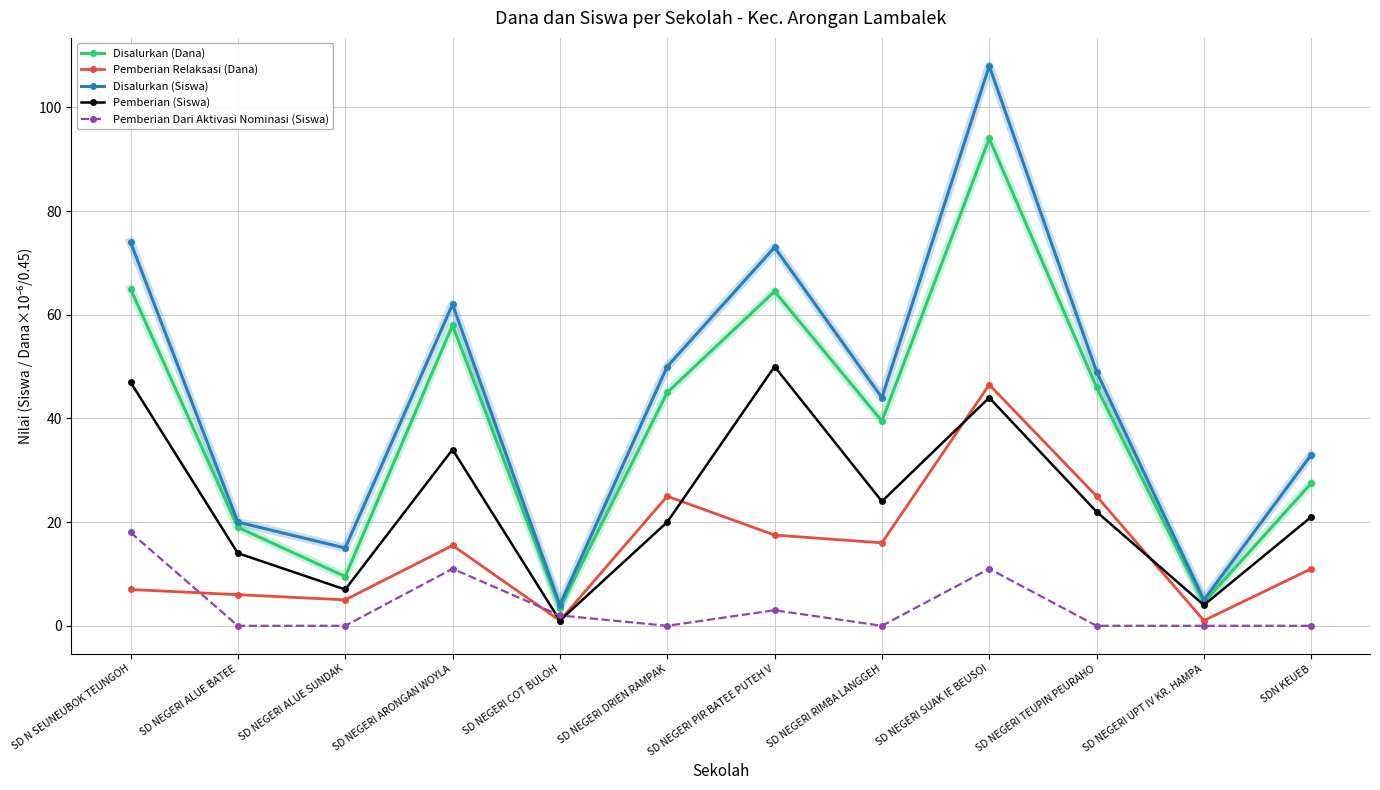

True or false: Pemberian Relaksasi (Dana) and Disalurkan (Dana) cross at least once.

False